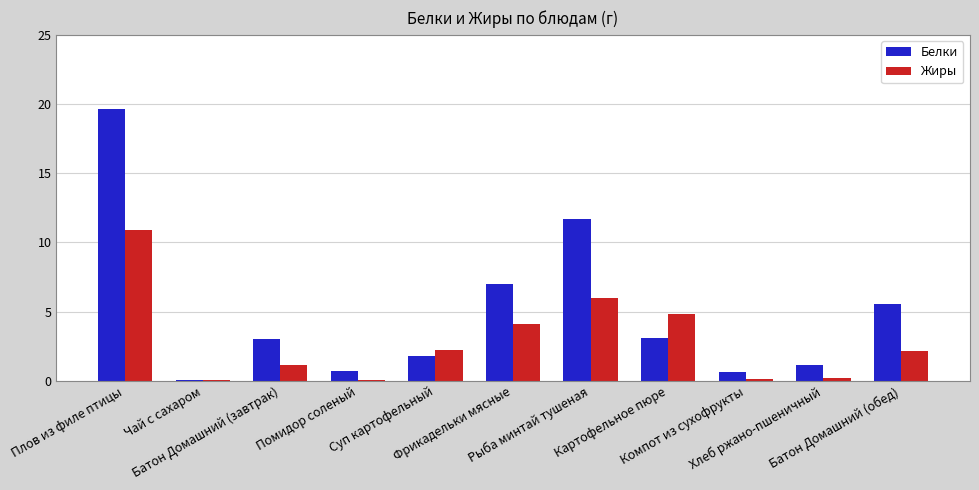

What is the maximum value shown in the chart?

19.6